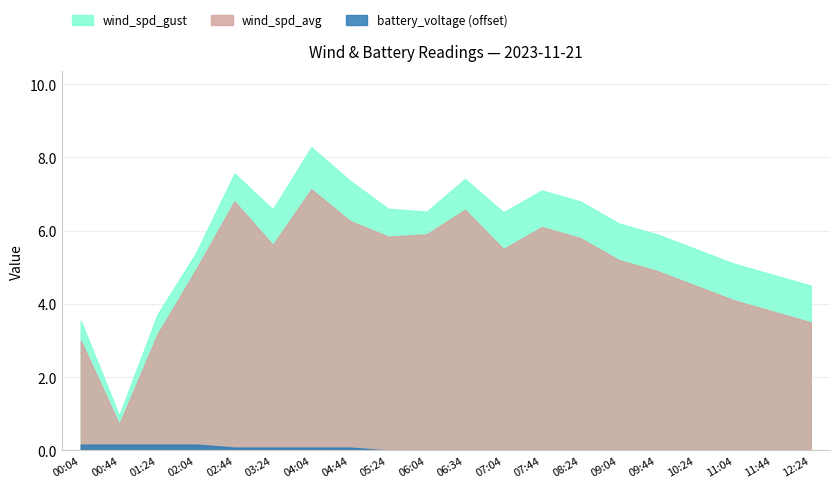

Reading right to left, list all the values displayed in this chart.

wind_spd_avg: 3.5	3.8	4.1	4.5	4.9	5.2	5.8	6.1	5.5	6.6	5.9	5.8	6.3	7.1	5.6	6.8	4.9	3.2	0.7	3.0
wind_spd_gust: 4.5	4.8	5.1	5.5	5.9	6.2	6.8	7.1	6.5	7.4	6.5	6.6	7.4	8.3	6.6	7.6	5.4	3.7	0.9	3.5
battery_voltage: 12.2	12.2	12.2	12.2	12.2	12.2	12.2	12.2	12.2	12.2	12.2	12.2	12.3	12.3	12.3	12.3	12.4	12.4	12.4	12.4